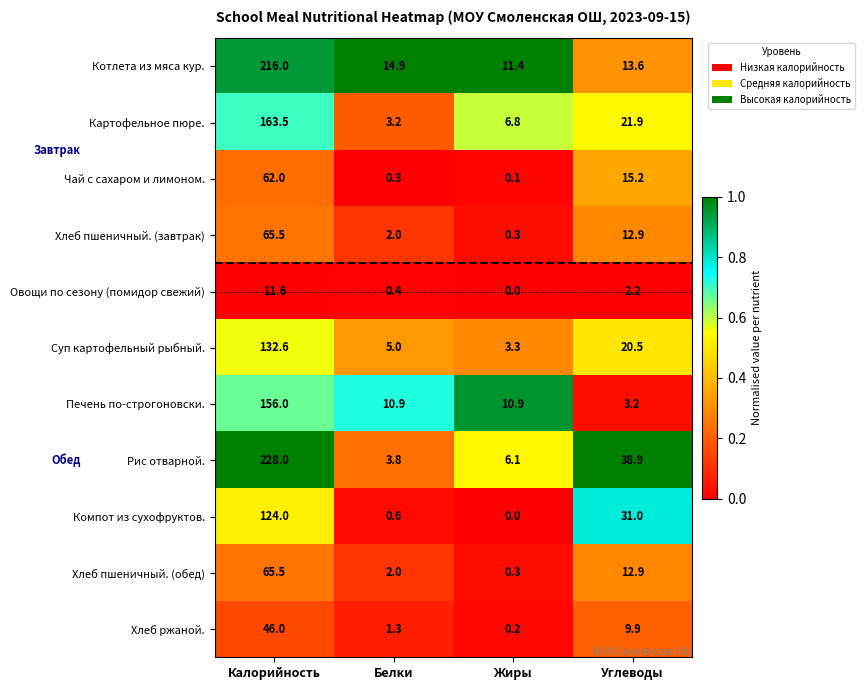

List the labels in order of Хлеб пшеничный. (обед) value, smallest first.

Жиры, Белки, Углеводы, Калорийность